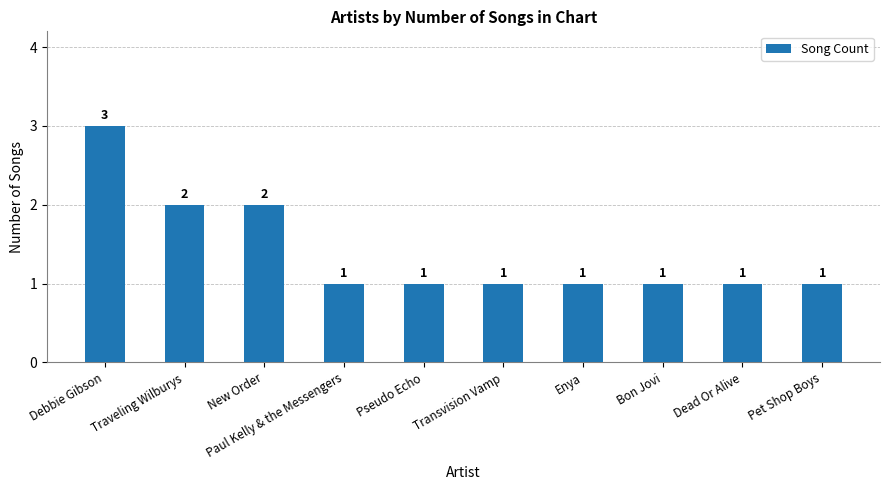

Is it true that the value at Bon Jovi is 0?

False